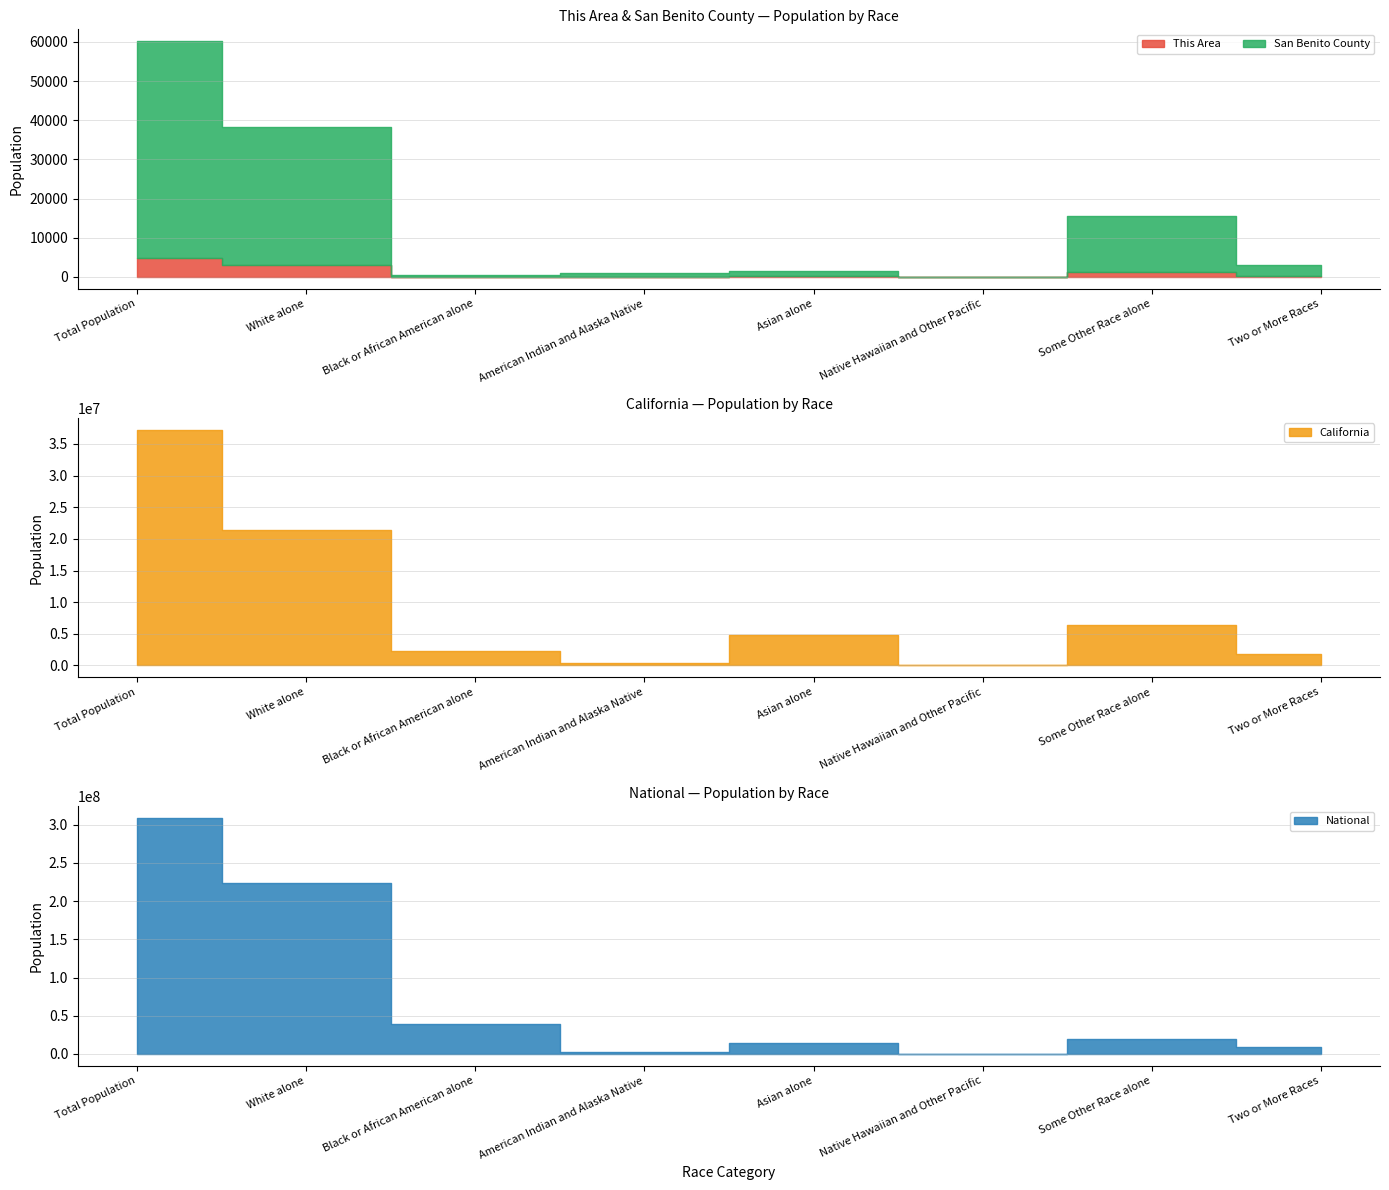

In National, how many points are lower than both neighbors (excluding endpoints)?

2